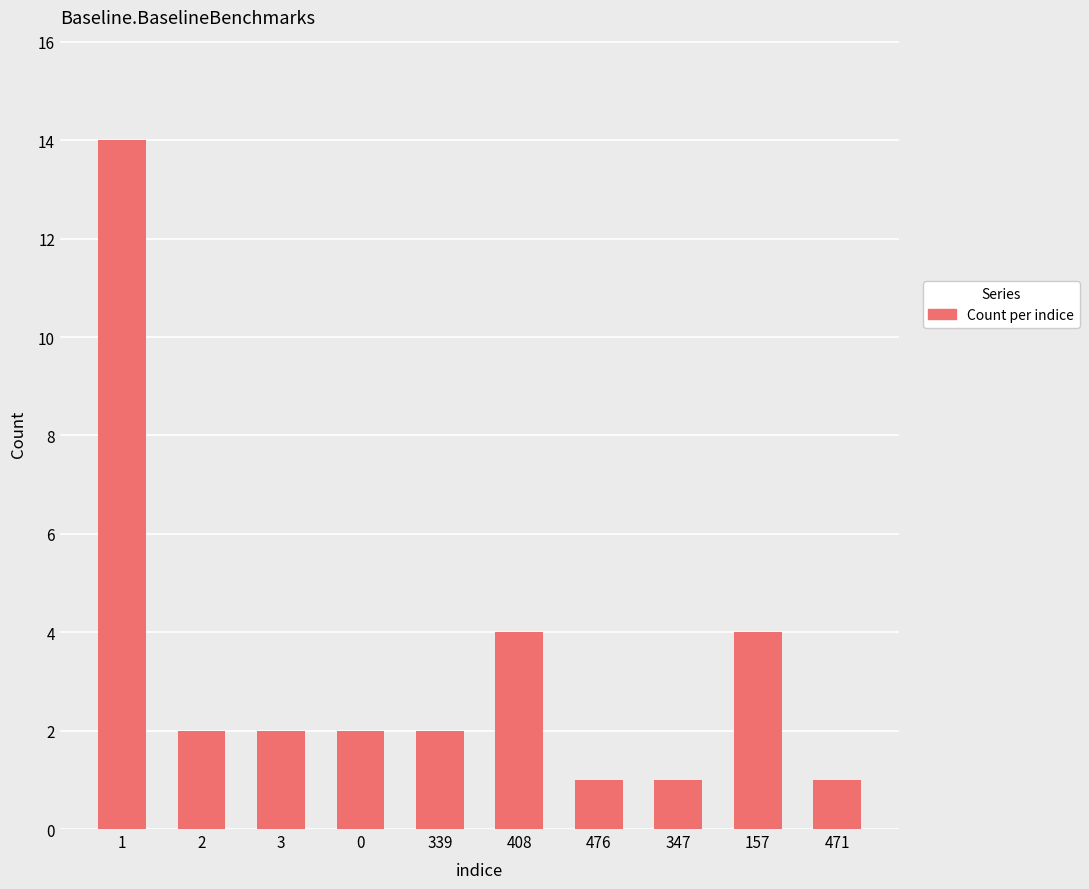

Which has a higher value, 0 or 408?

408